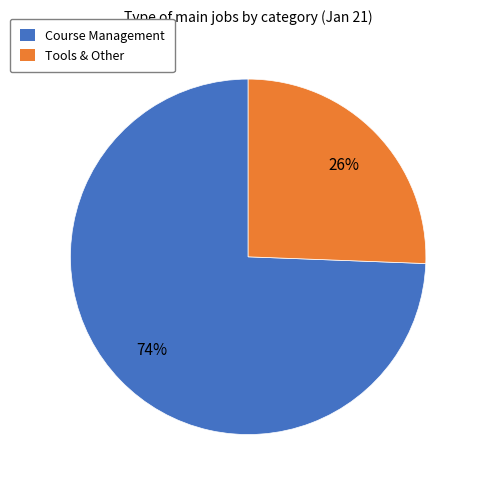

To the nearest percent, what is the average slice percentage?

50%